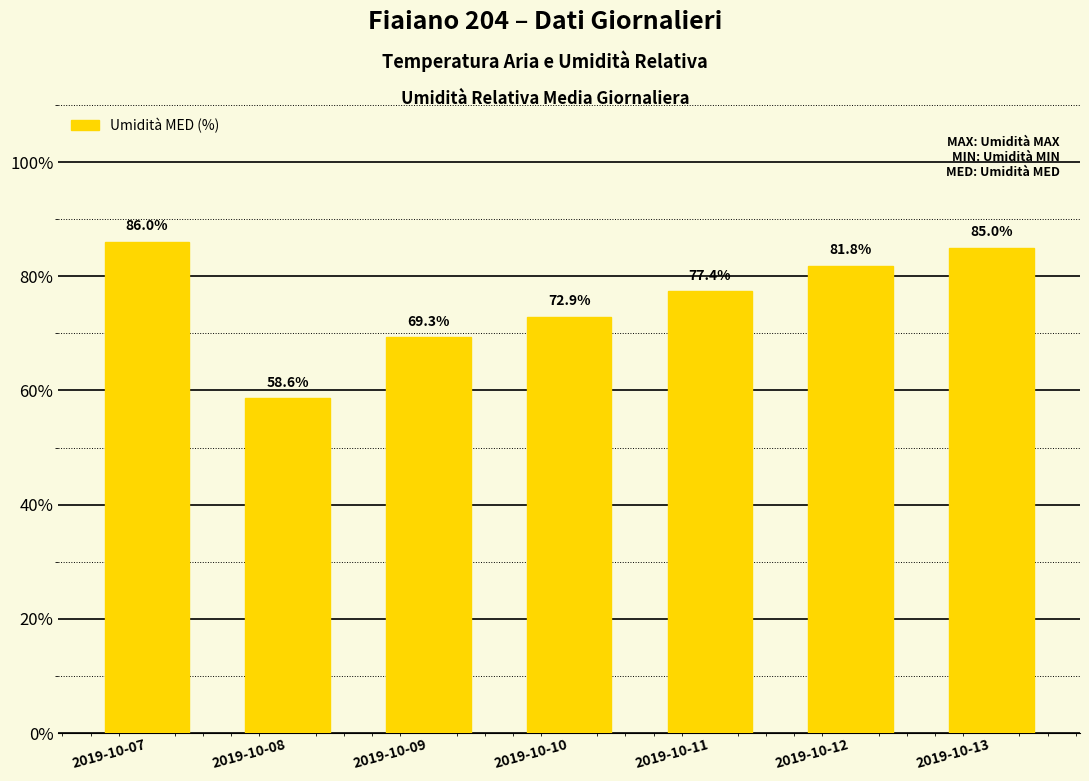

Does the chart contain stacked bars?

No